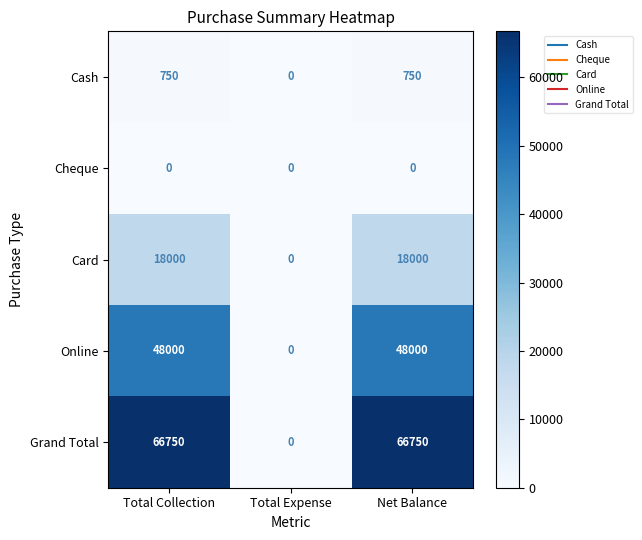

True or false: Online has a value of 28661 at Net Balance.

False